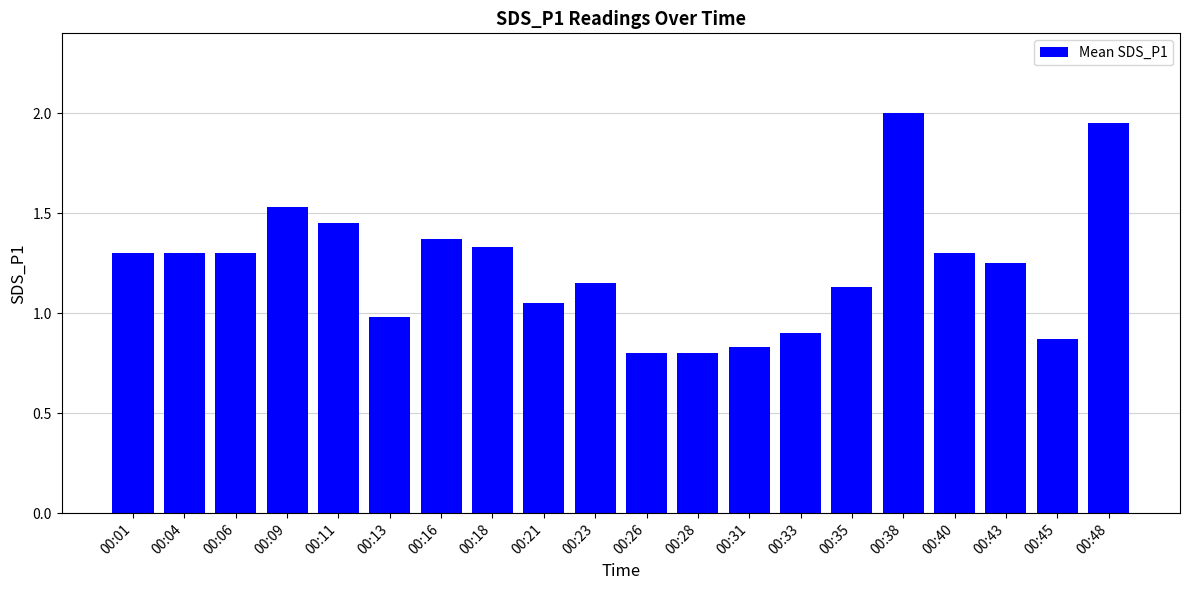

Count the number of values greater than 1.

14